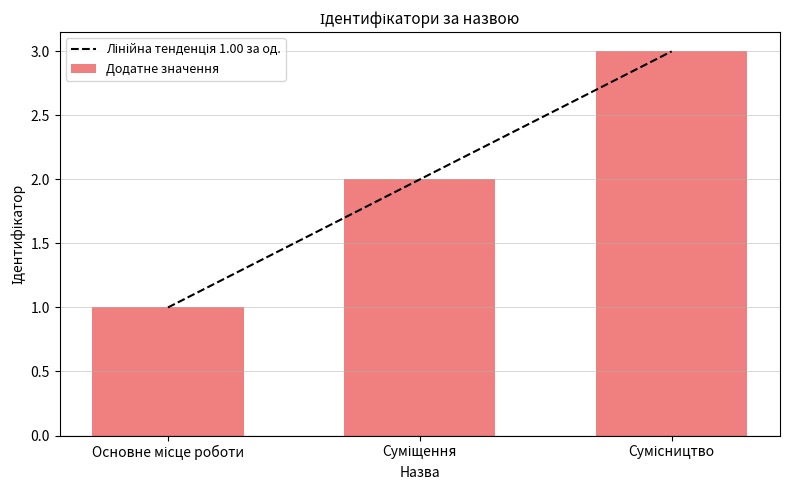

What value does the data have at Основне місце роботи?

1.0